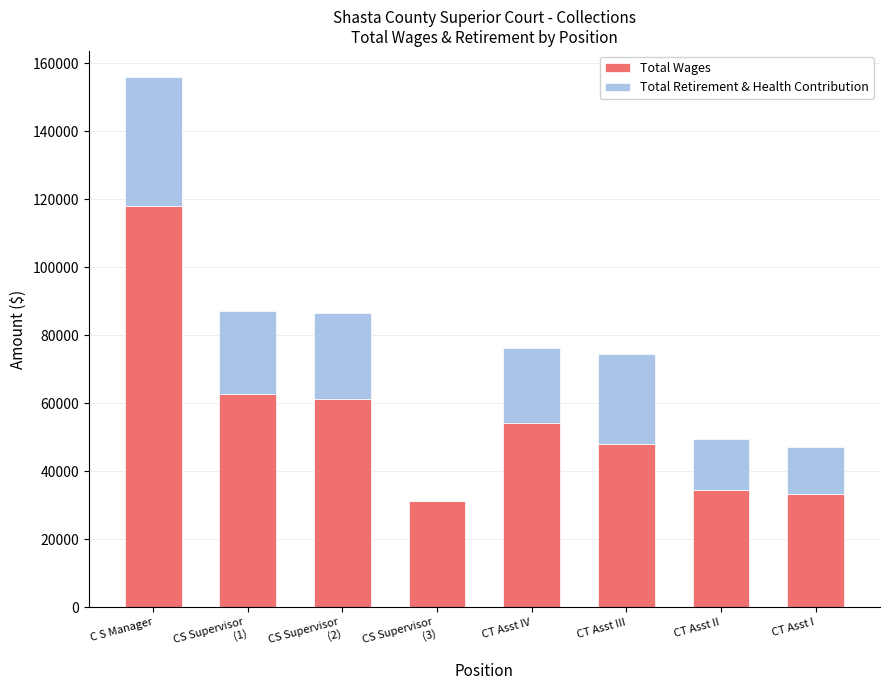

The value of Total Wages at CT Asst IV is 34782. True or false?

False